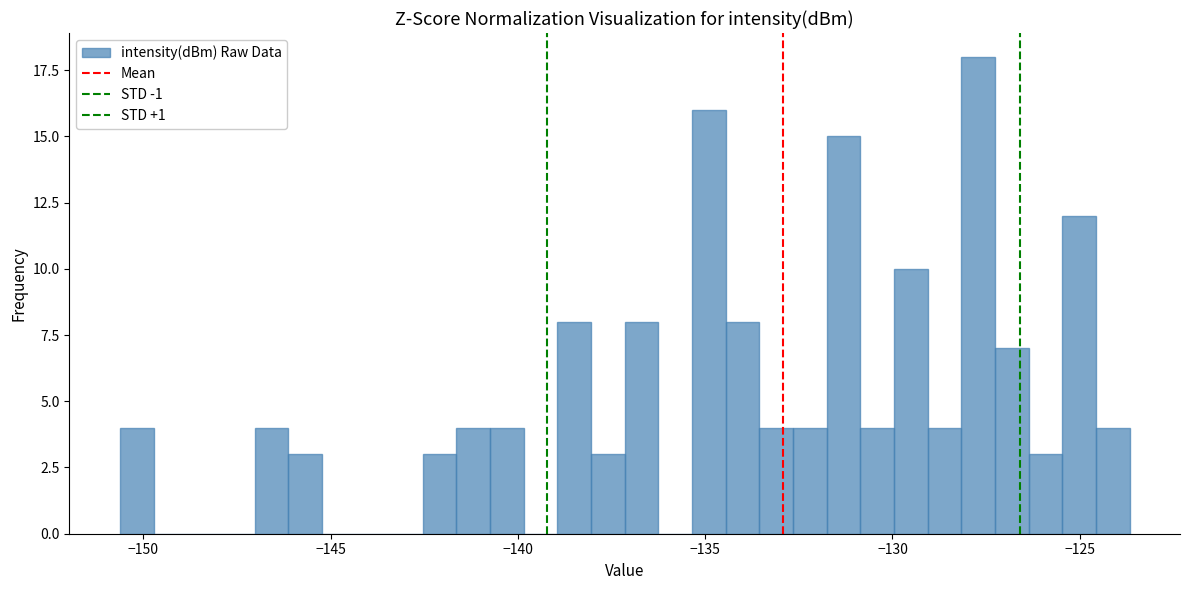

Read against the x-axis, roughly where is the centre of the tallest bar?

-127.5